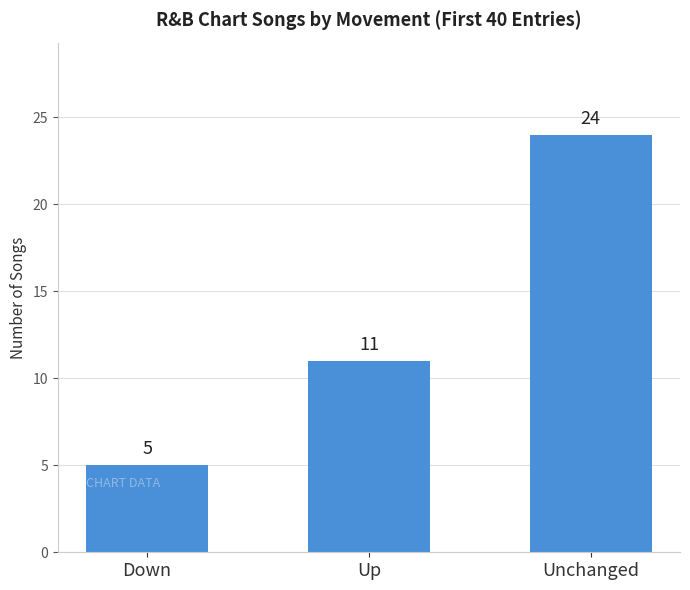

What position from the left is Up?

2